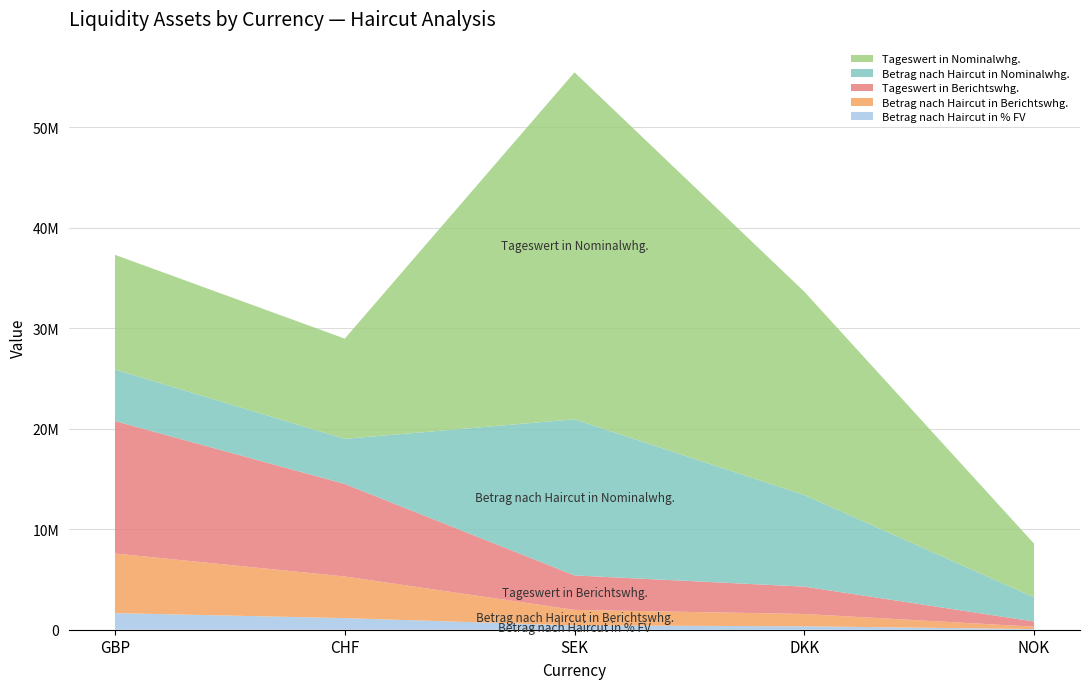

Reading left to right, list all the values displayed in this chart.

Tageswert in Nominalwhg.: 11410706.6	9975451.7	34534241.7	20248737.3	5344153.2
Betrag nach Haircut in Nominalwhg.: 5134817.9	4488953.2	15540408.7	9111931.8	2404868.9
Tageswert in Berichtswhg.: 13182424.7	9207967.6	3429929.2	2722940.3	521075.8
Betrag nach Haircut in Berichtswhg.: 5932091.1	4143585.4	1543468.1	1225323.1	234484.1
Betrag nach Haircut in % FV: 16.5	11.6	4.3	3.4	0.7